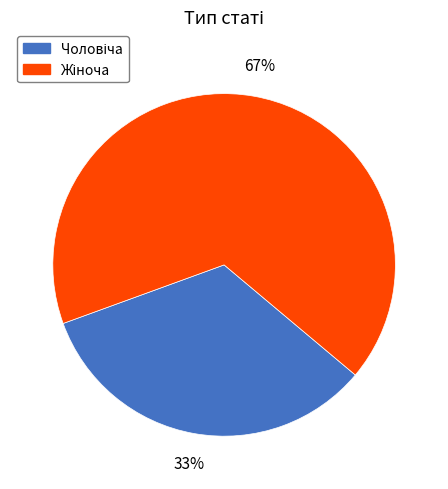

Does any single category account for the majority?

Yes